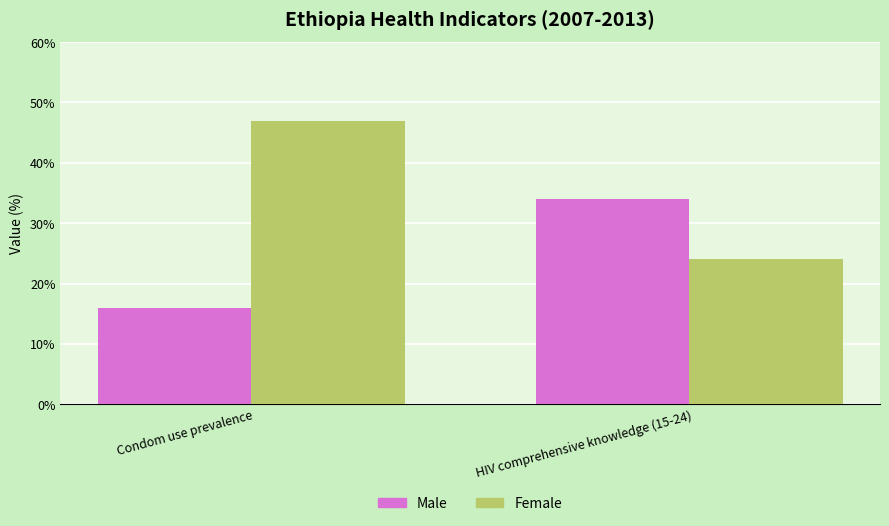

At which label does Female reach its peak?

Condom use prevalence